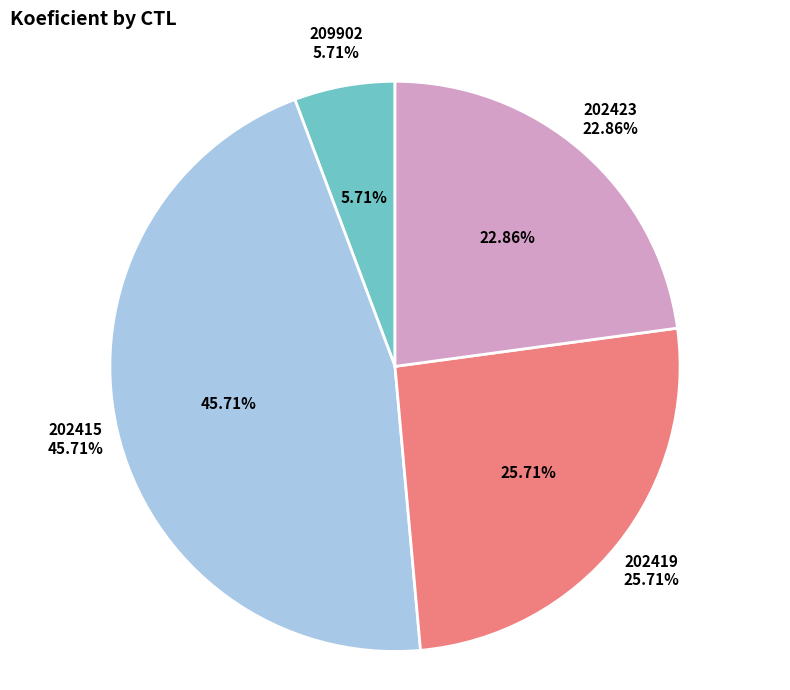

Rank the categories by value from highest to lowest.

202415, 202419, 202423, 209902